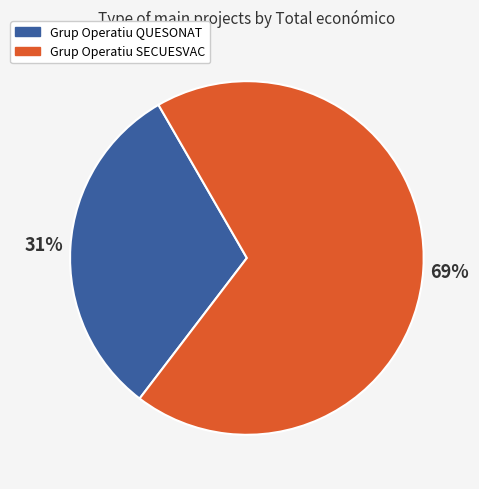

Combined, do Grup Operatiu QUESONAT and Grup Operatiu SECUESVAC account for over 50%?

Yes